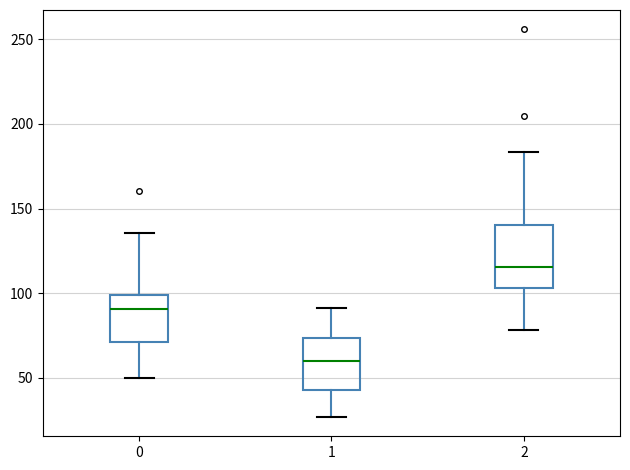

Which box has the highest median line?

2